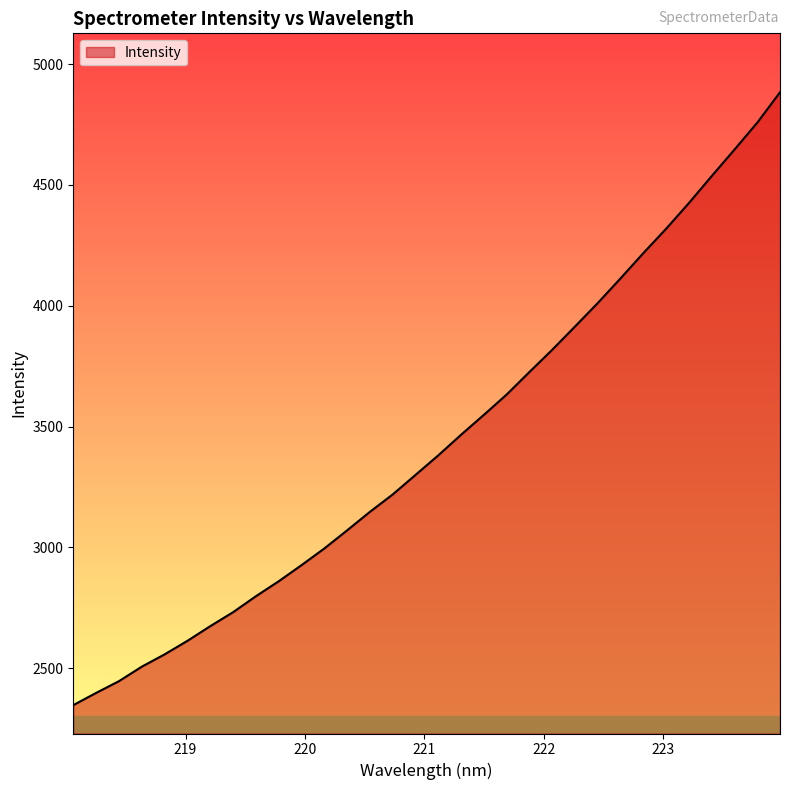

What is the greatest value displayed?

4883.0